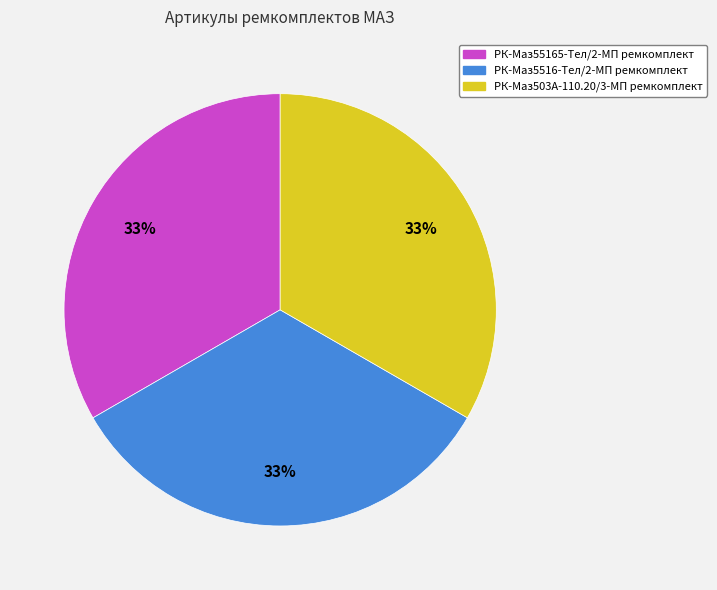

Do РК-Маз55165-Тел/2-МП ремкомплект and РК-Маз5516-Тел/2-МП ремкомплект together represent more than half of the pie?

Yes